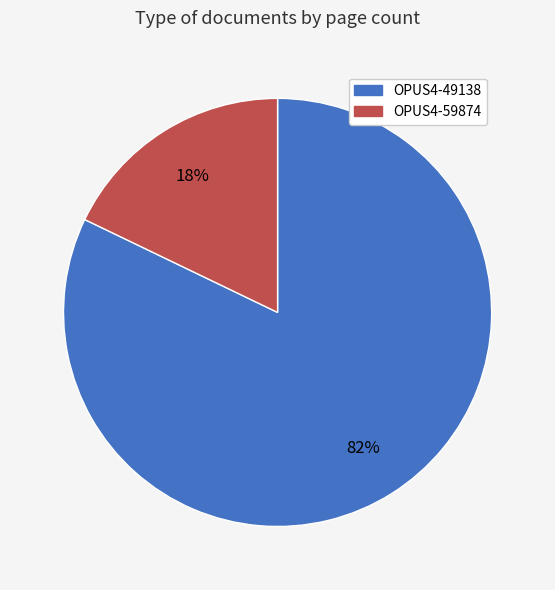

Which slice is the smallest?

OPUS4-59874